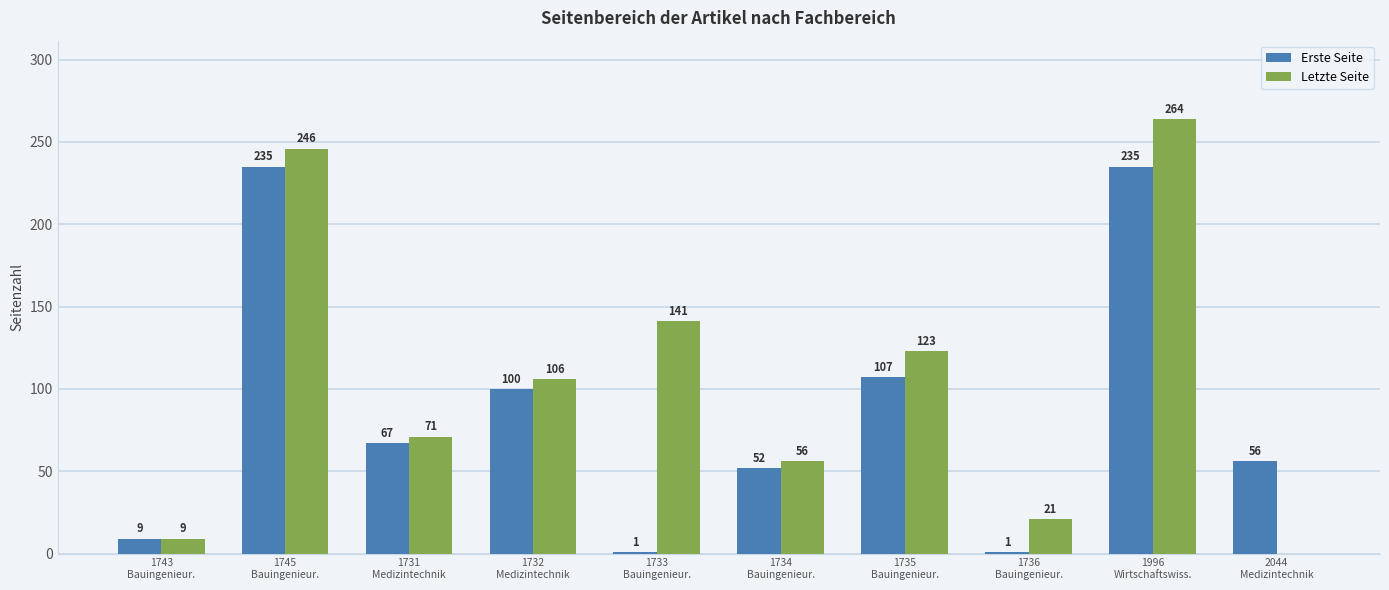

Count the number of data series in this chart.

2